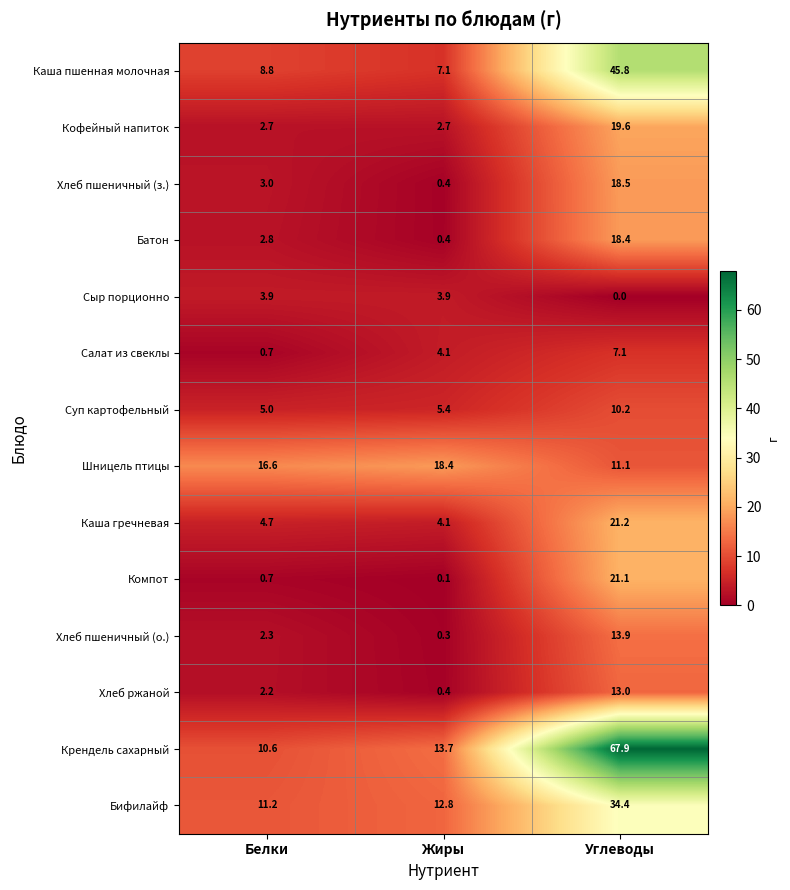

What is the difference between the maximum and second lowest values in the Хлеб пшеничный (о.) series?

11.6